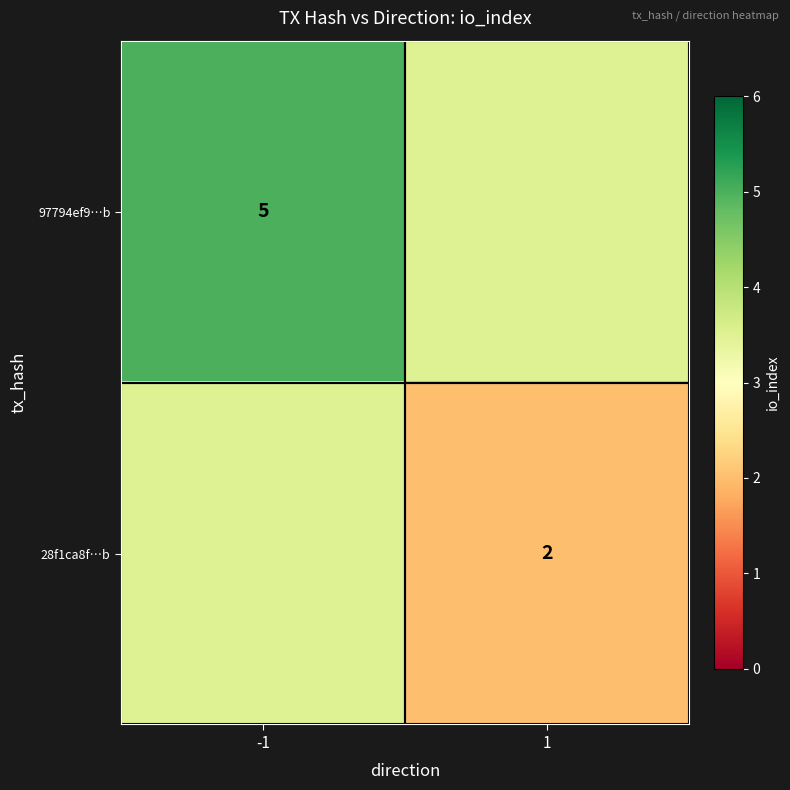

True or false: 97794ef9…b has a value of 7.8 at -1.

False